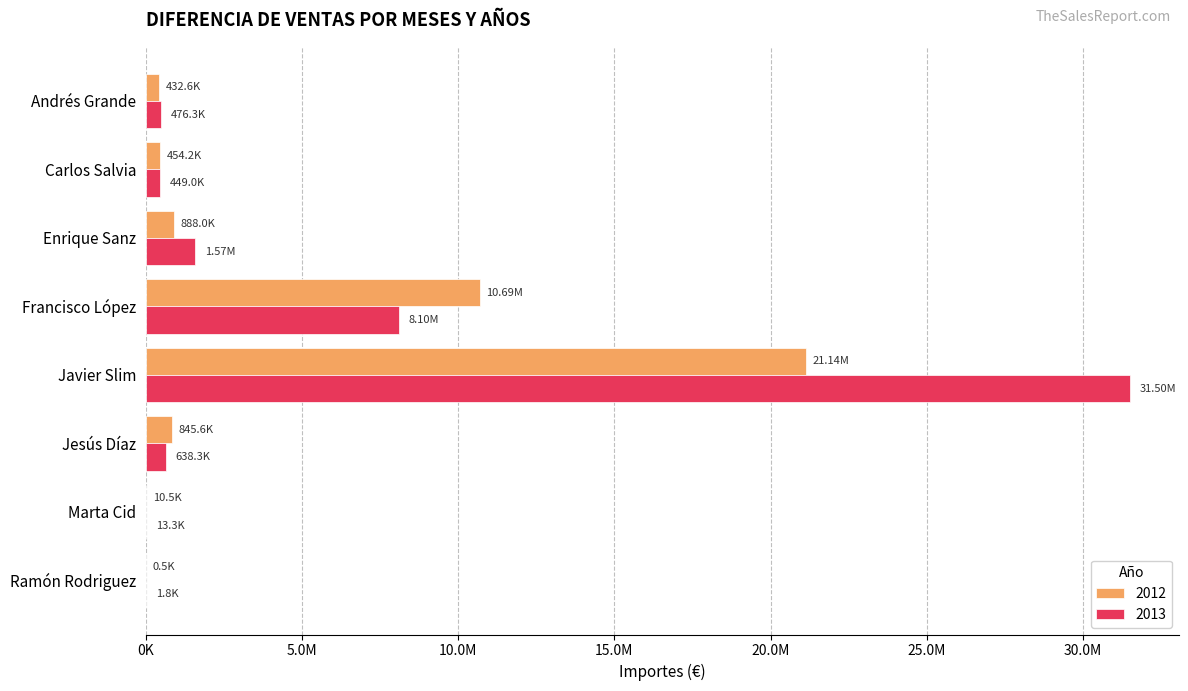

What are all the series names shown in the legend?

2012, 2013